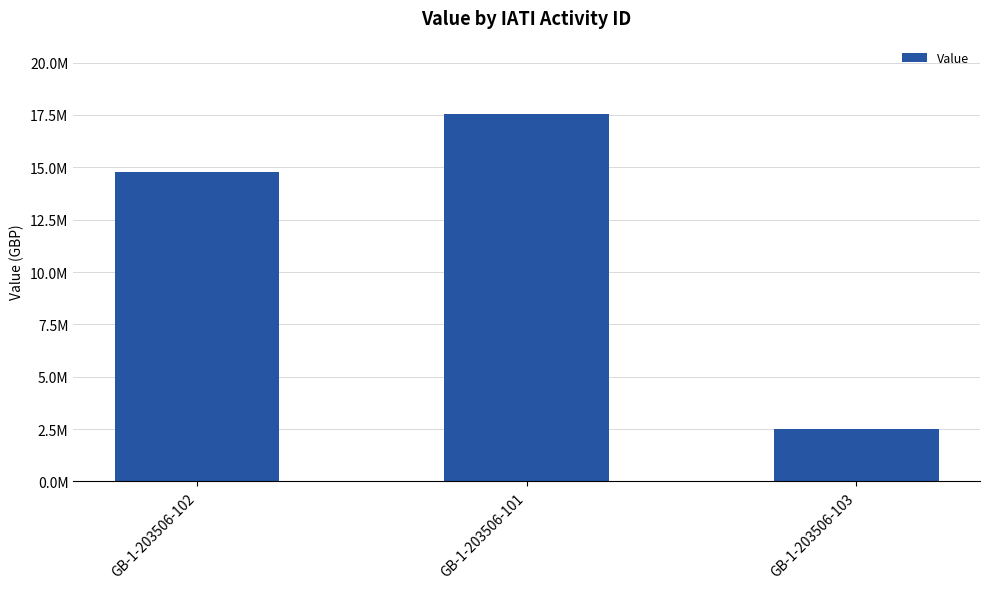

Does the chart contain any negative values?

No